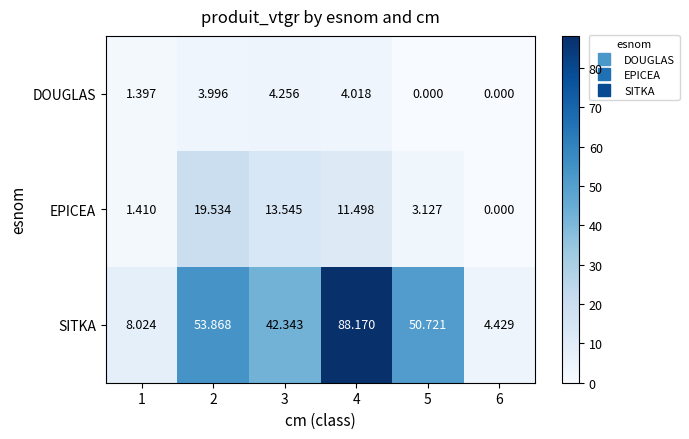

Rank the series by their average value, from lowest to highest.

DOUGLAS, EPICEA, SITKA